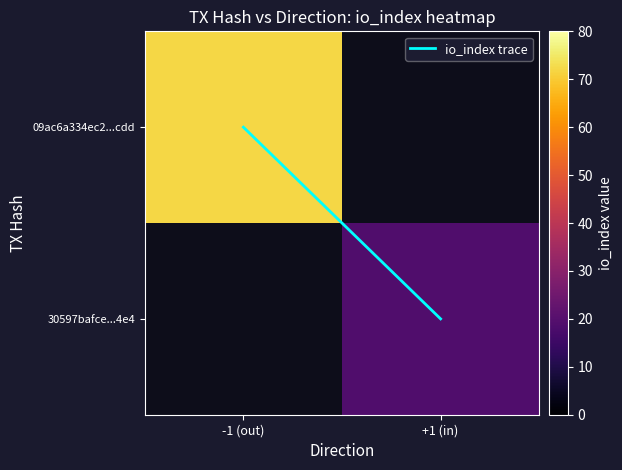

Which label corresponds to the largest value in the chart?

-1 (out)